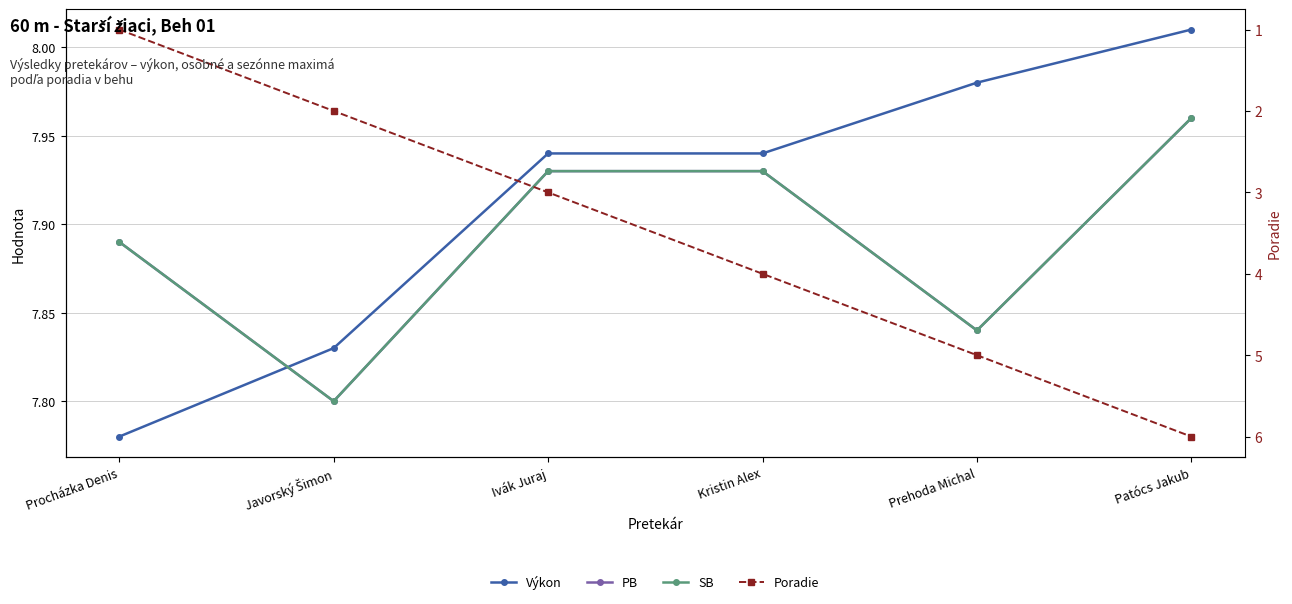

The SB series shows 12.7 at Ivák Juraj. True or false?

False